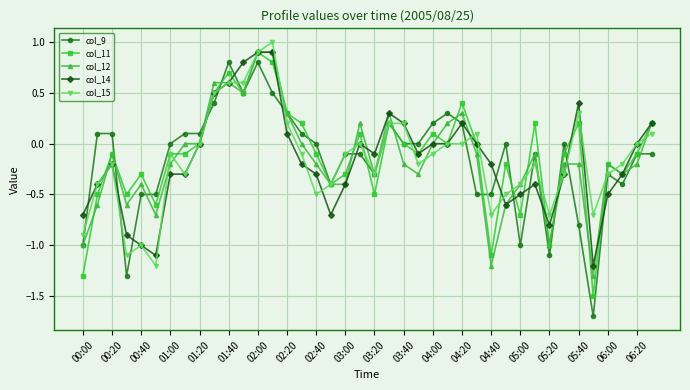

What is the value of the col_11 point at the 21st from the left?

-0.5